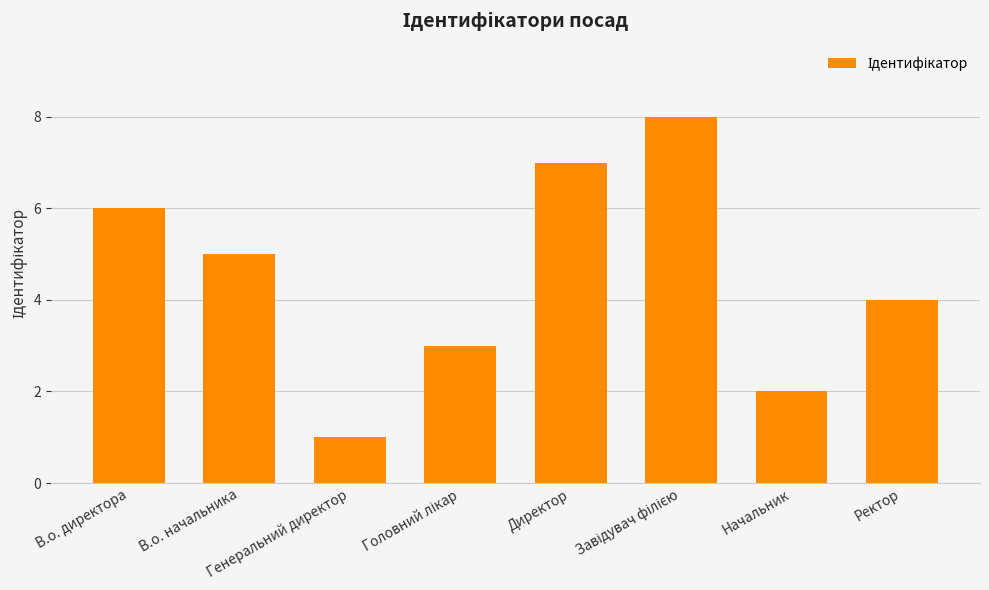

What is the difference between the maximum and second lowest values?

6